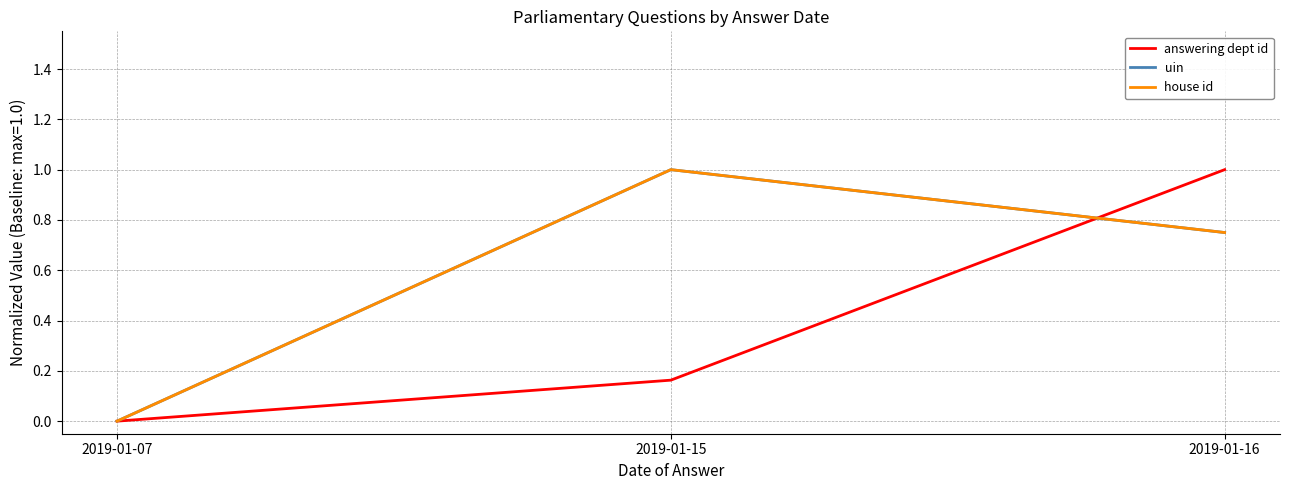

What value does the uin series have at 2019-01-15?

1.0